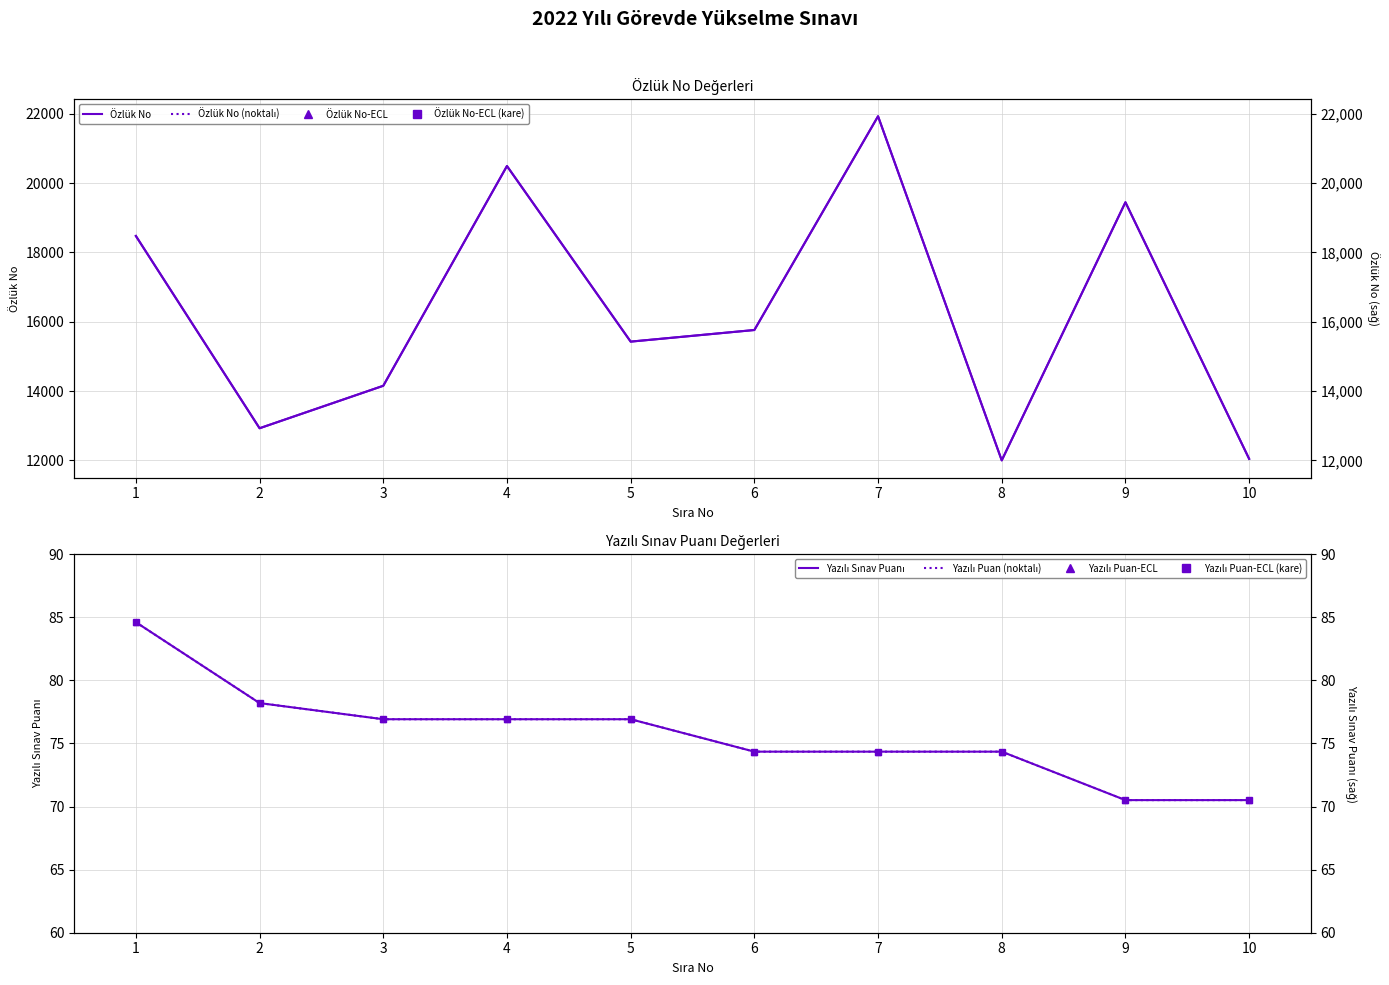

What is the sum of all Yazılı Sınav Puanı values?

757.6